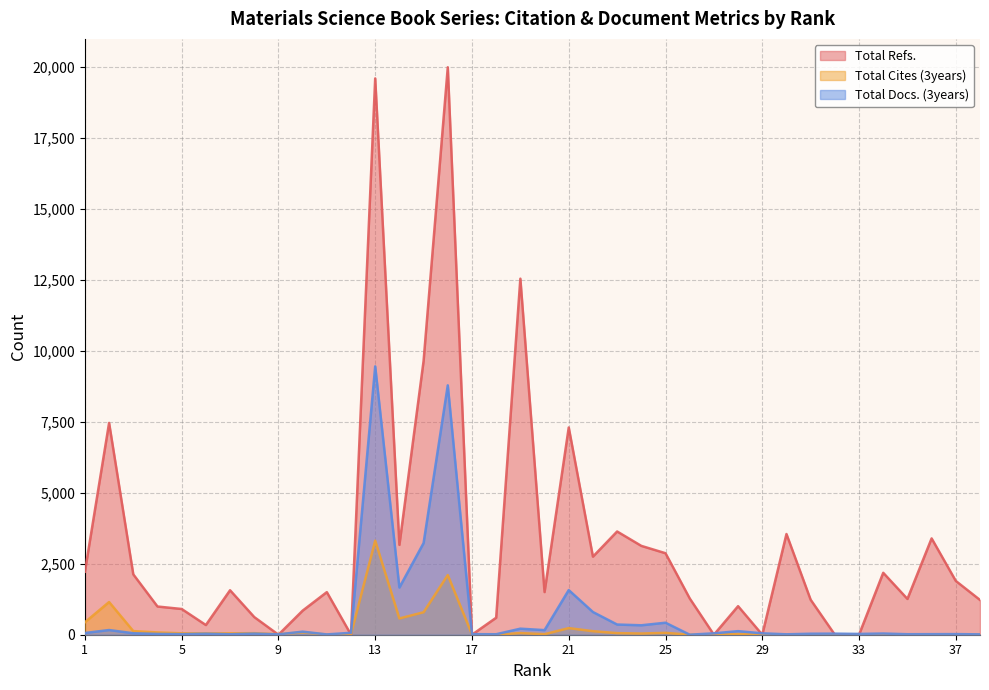

Which series changed the most between 5 and 12?

Total Refs.